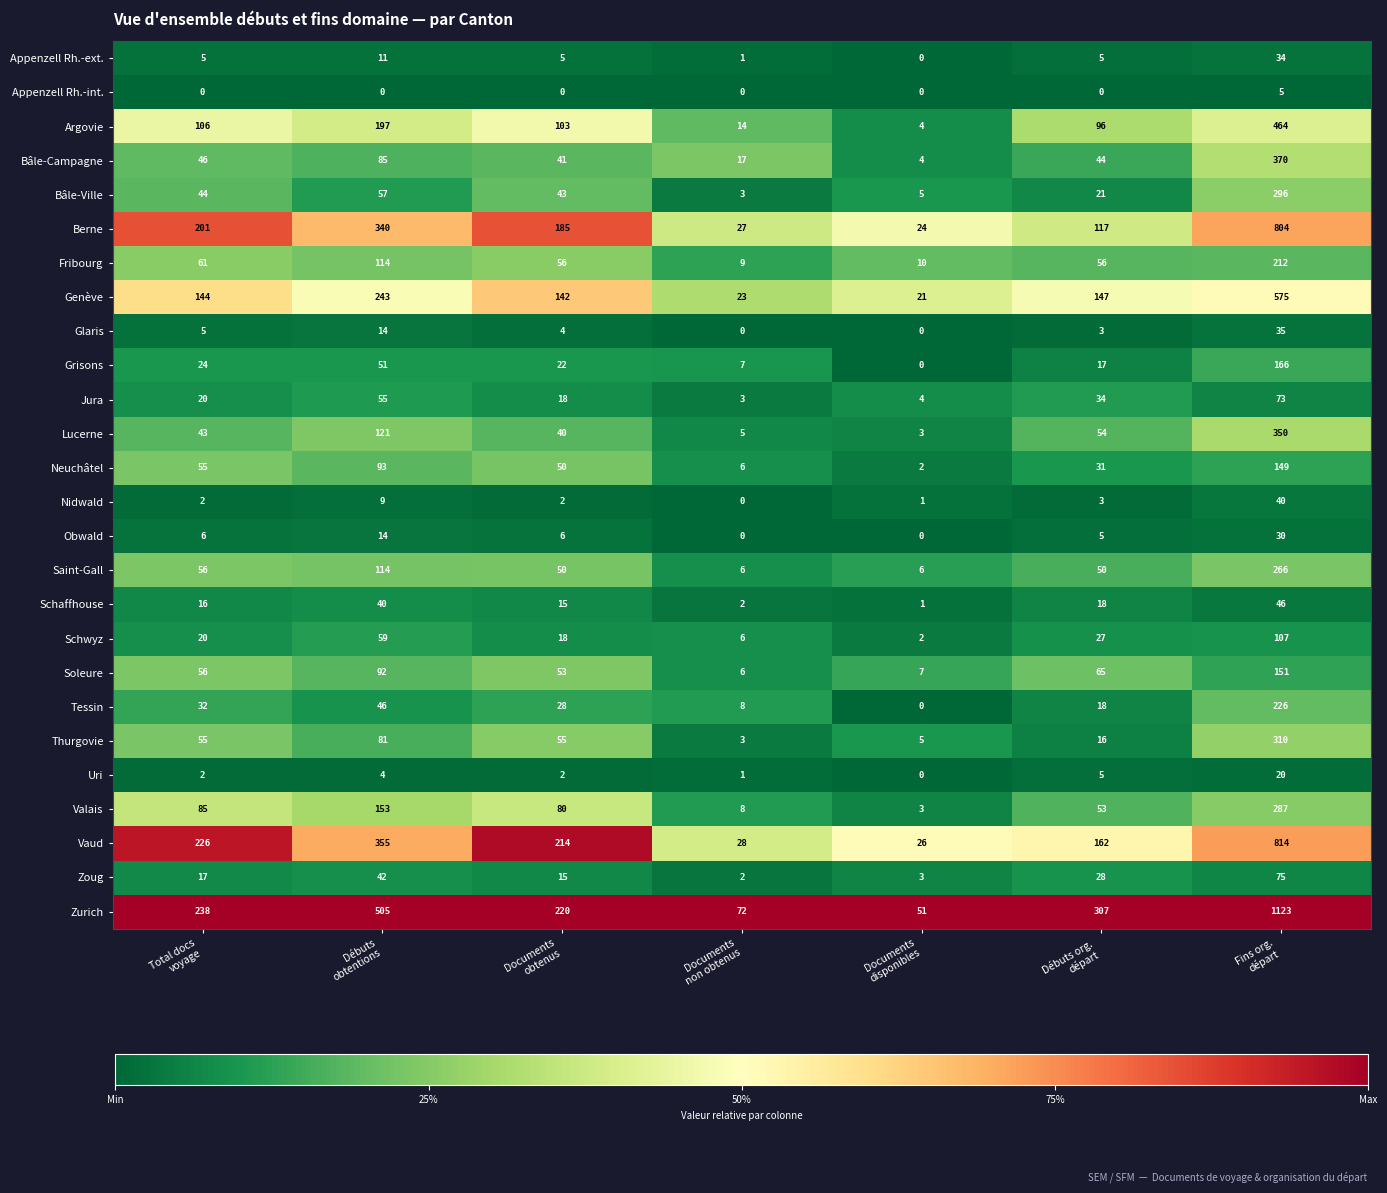

Rank the series by their maximum value, from lowest to highest.

Appenzell Rh.-int., Uri, Obwald, Appenzell Rh.-ext., Glaris, Nidwald, Schaffhouse, Jura, Zoug, Schwyz, Neuchâtel, Soleure, Grisons, Fribourg, Tessin, Saint-Gall, Valais, Bâle-Ville, Thurgovie, Lucerne, Bâle-Campagne, Argovie, Genève, Berne, Vaud, Zurich